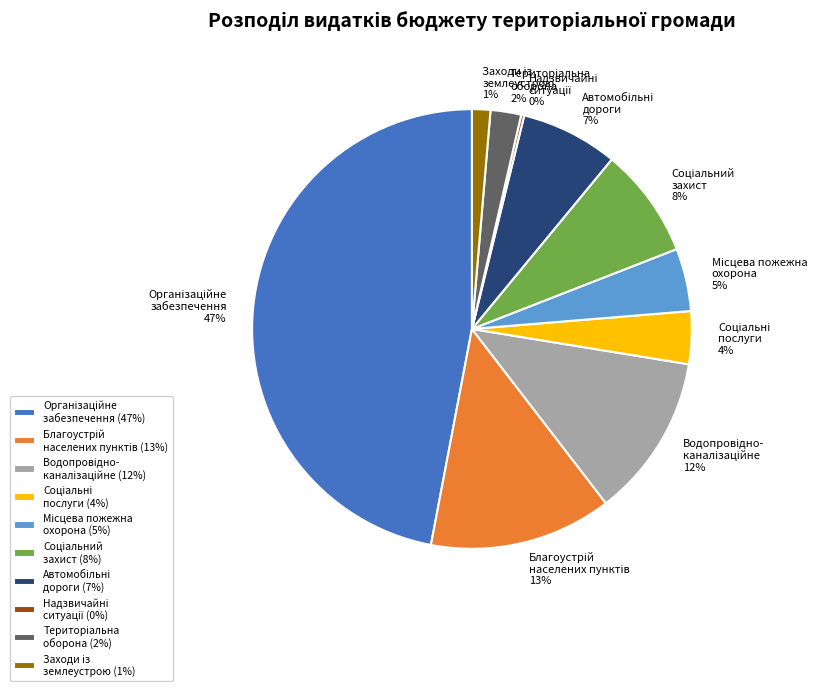

Is there a majority slice in this chart?

No